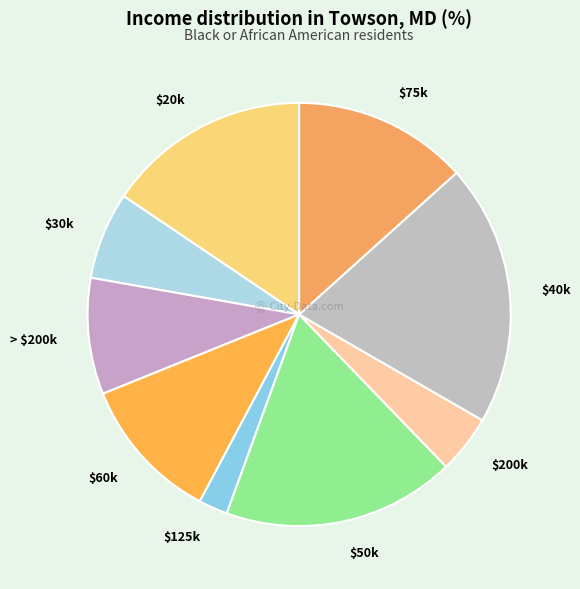

Which category has the biggest portion of the pie?

$40k